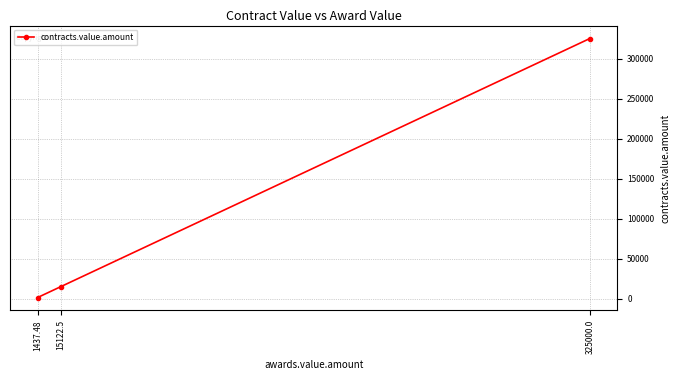

True or false: the data shows 325000.0 at 325000.0.

True